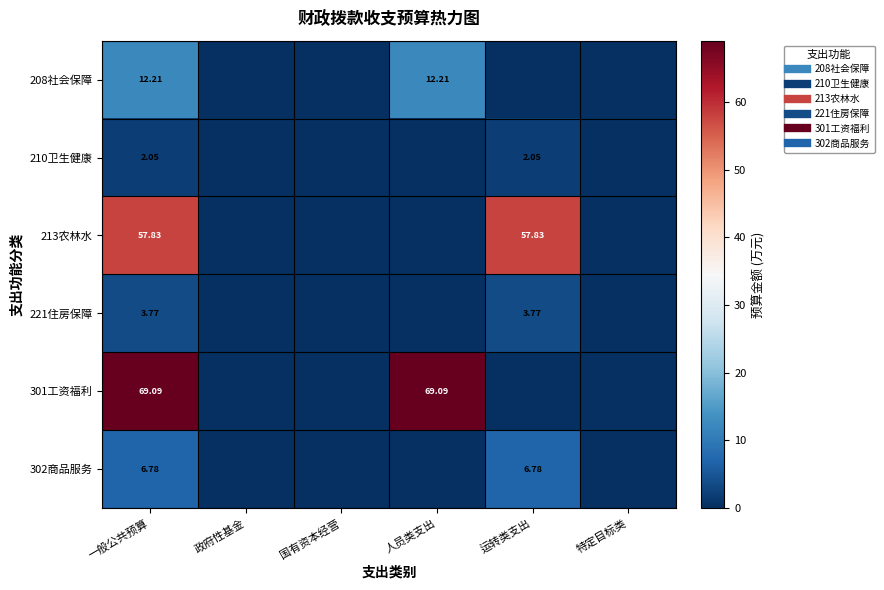

True or false: 213农林水 has a value of 57.8 at 运转类支出.

True